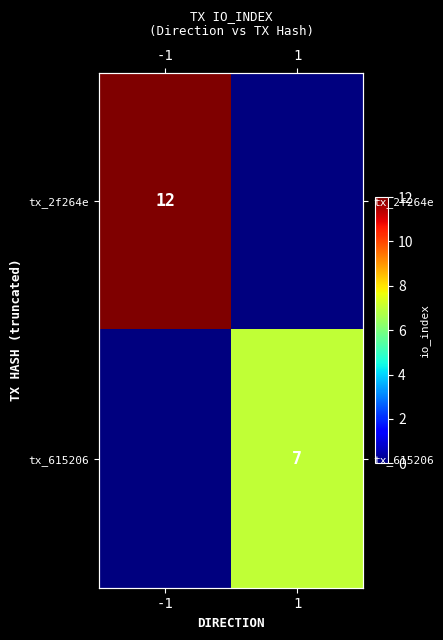

What is the greatest value displayed?

12